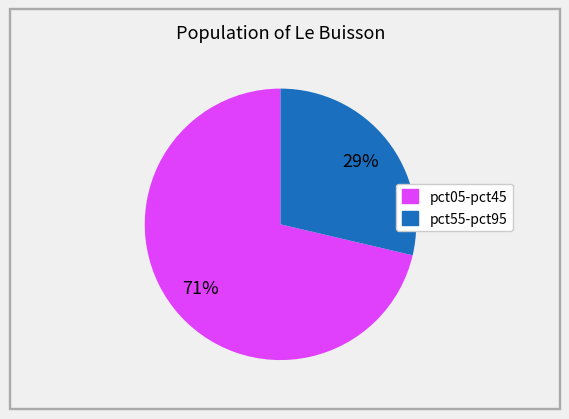

Is there any slice that represents more than half of the pie?

Yes